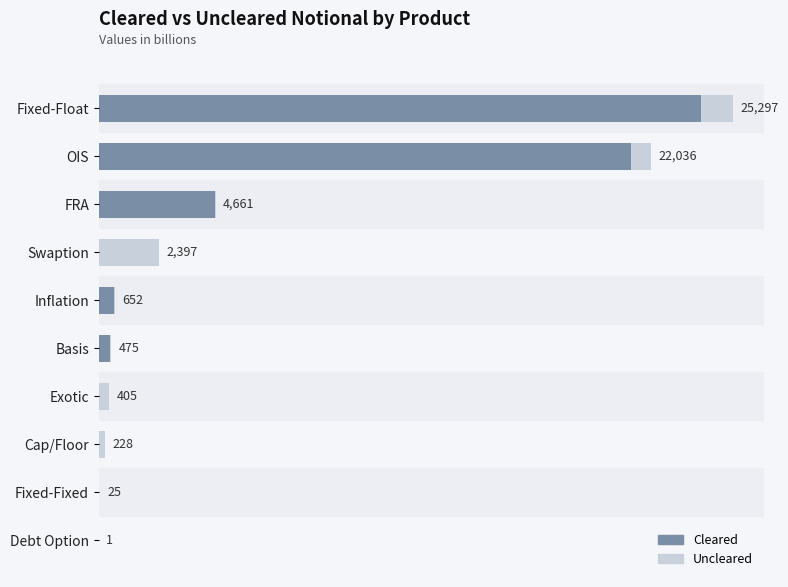

At which category is the sum across all series the highest?

Fixed-Float